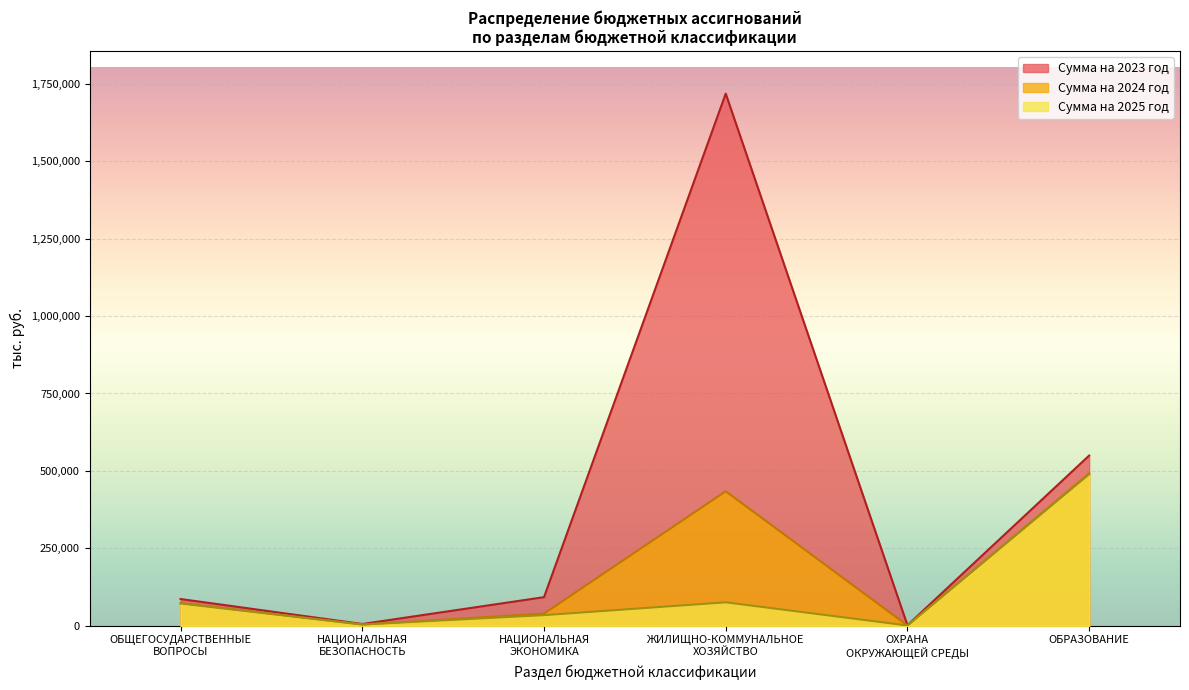

What is the smallest value displayed?

942.7